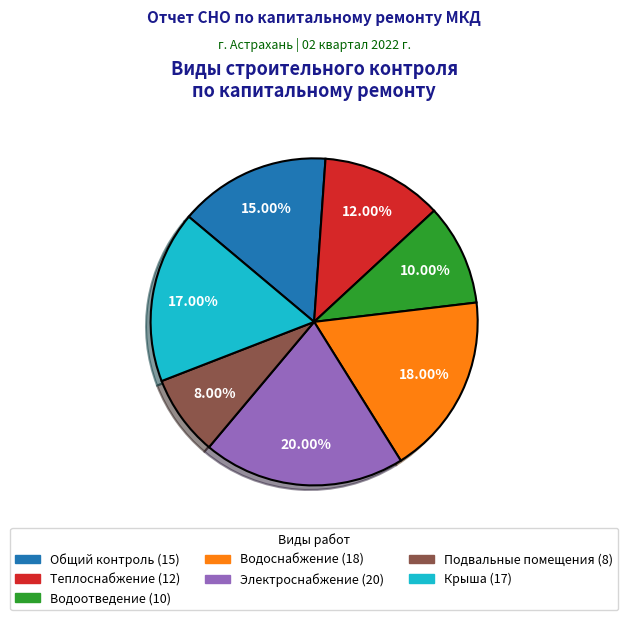

Is there a majority slice in this chart?

No